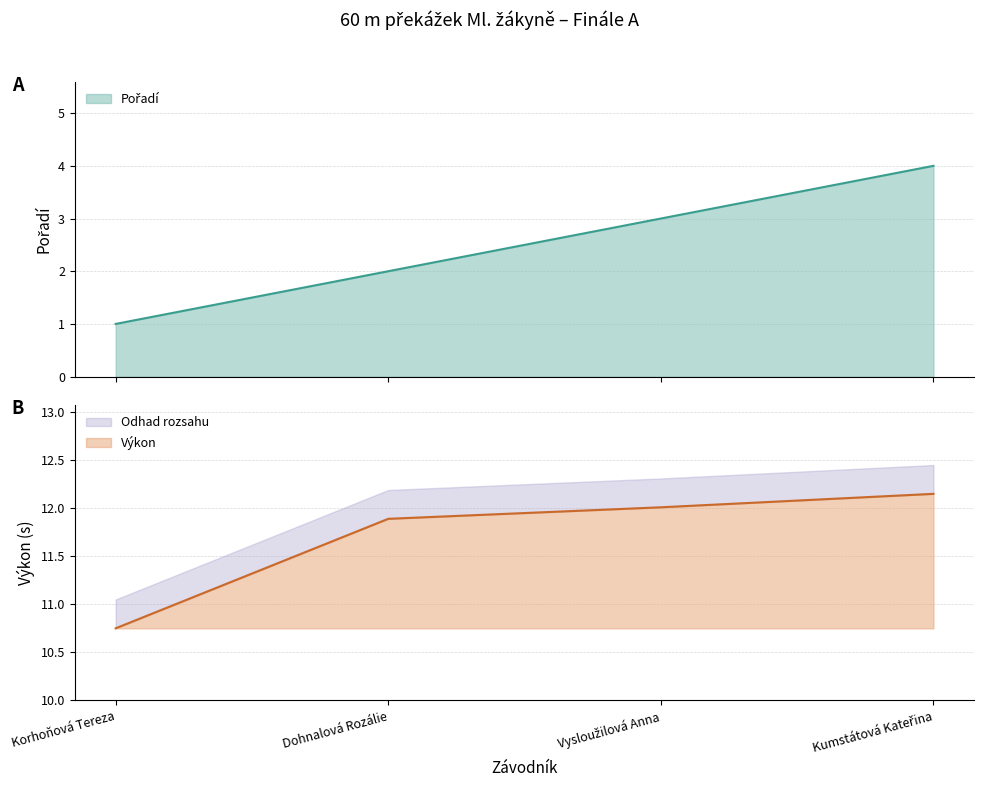

Reading right to left, transcribe all the data shown in this chart.

Pořadí: Kumstátová Kateřina=4.0	Vysloužilová Anna=3.0	Dohnalová Rozálie=2.0	Korhoňová Tereza=1.0
Výkon: Kumstátová Kateřina=12.2	Vysloužilová Anna=12.0	Dohnalová Rozálie=11.9	Korhoňová Tereza=10.8